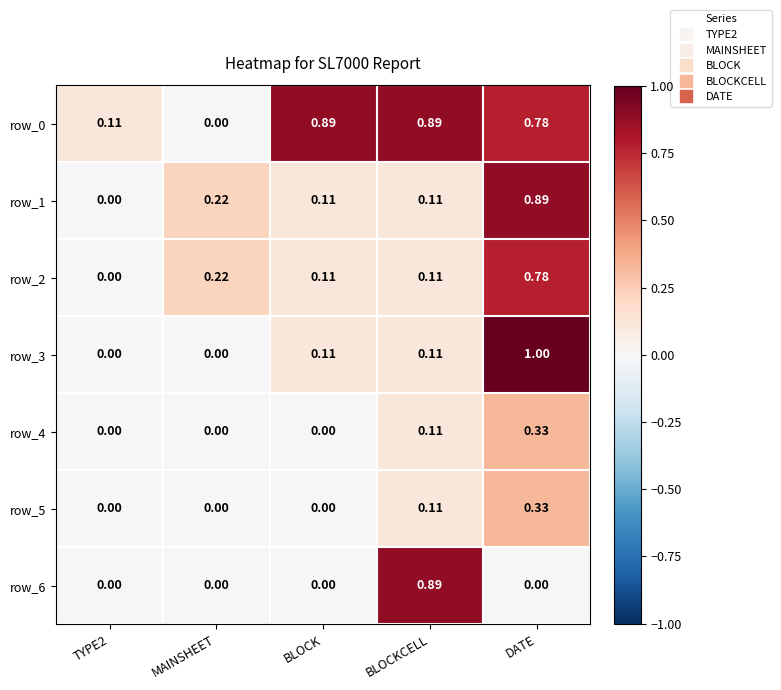

Is the value of row_6 at MAINSHEET greater than the value of row_2 at MAINSHEET?

No